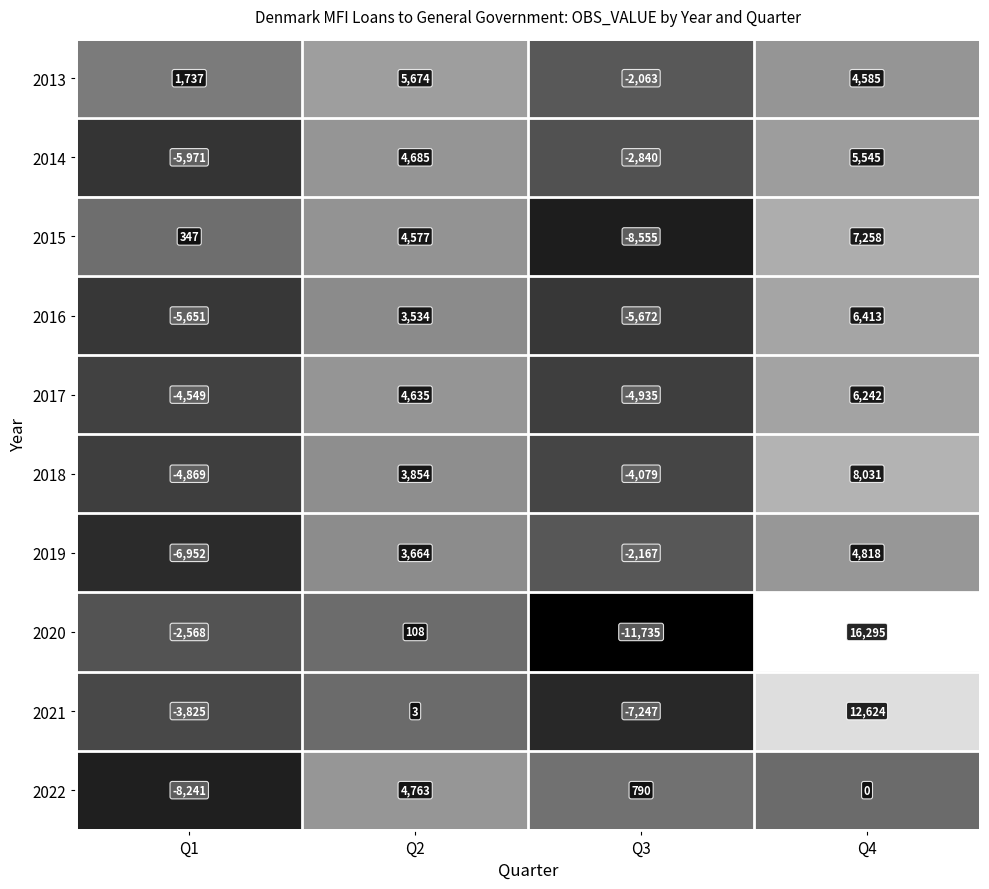

What is the sum of the 2022 values at Q1 and Q3?

-7451